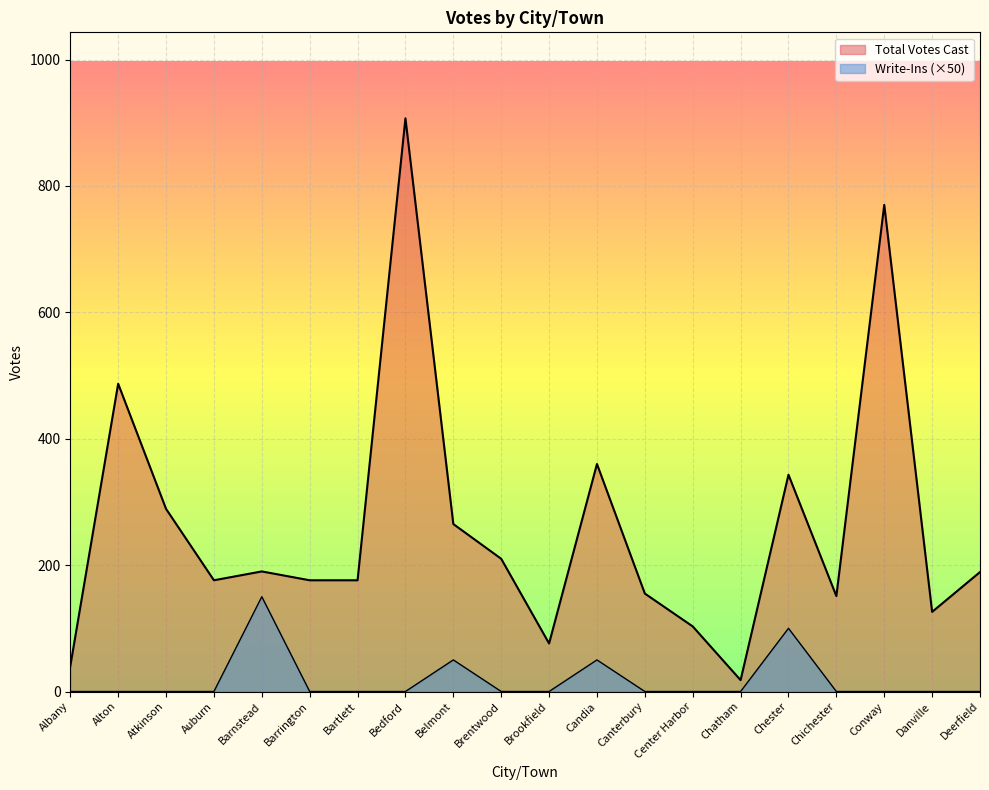

Reading left to right, what are all the values shown in this chart?

Total Votes Cast: Albany=40	Alton=487	Atkinson=289	Auburn=176	Barnstead=190	Barrington=176	Bartlett=176	Bedford=907	Belmont=265	Brentwood=210	Brookfield=76	Candia=360	Canterbury=155	Center Harbor=103	Chatham=18	Chester=343	Chichester=151	Conway=770	Danville=126	Deerfield=189
Write-Ins: Albany=0	Alton=0	Atkinson=0	Auburn=0	Barnstead=150	Barrington=0	Bartlett=0	Bedford=0	Belmont=50	Brentwood=0	Brookfield=0	Candia=50	Canterbury=0	Center Harbor=0	Chatham=0	Chester=100	Chichester=0	Conway=0	Danville=0	Deerfield=0